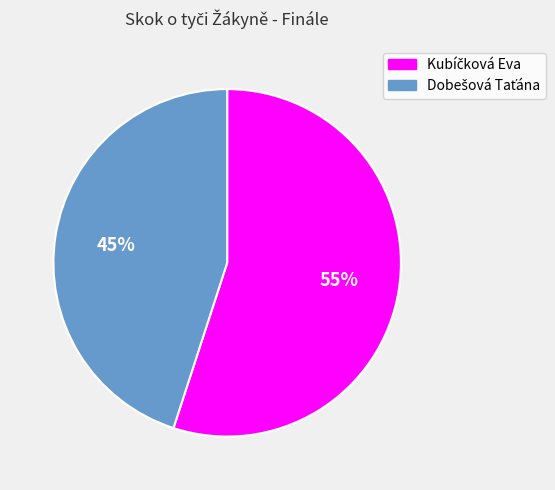

How many slices are in this pie chart?

2